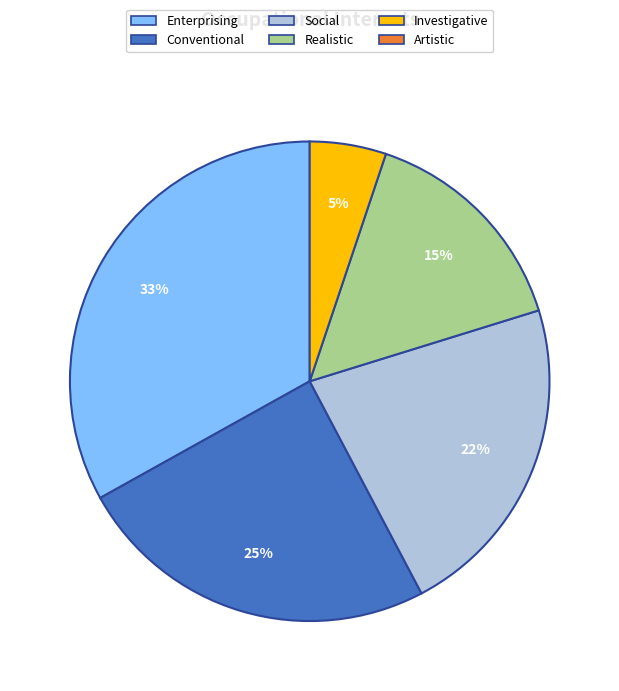

To the nearest percent, what is the difference between the largest and smallest slice percentages?

28%